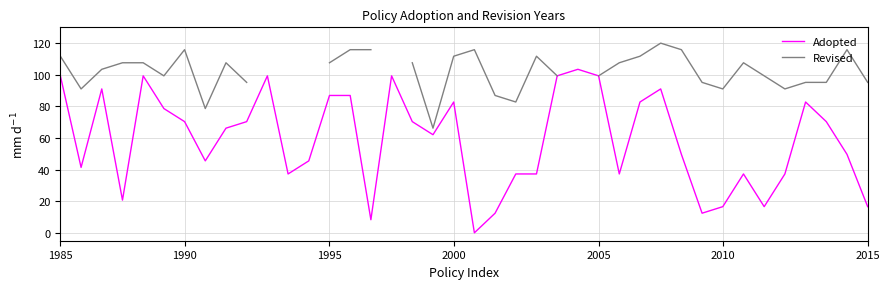

True or false: Adopted has a value of 37.2 at 23.

True